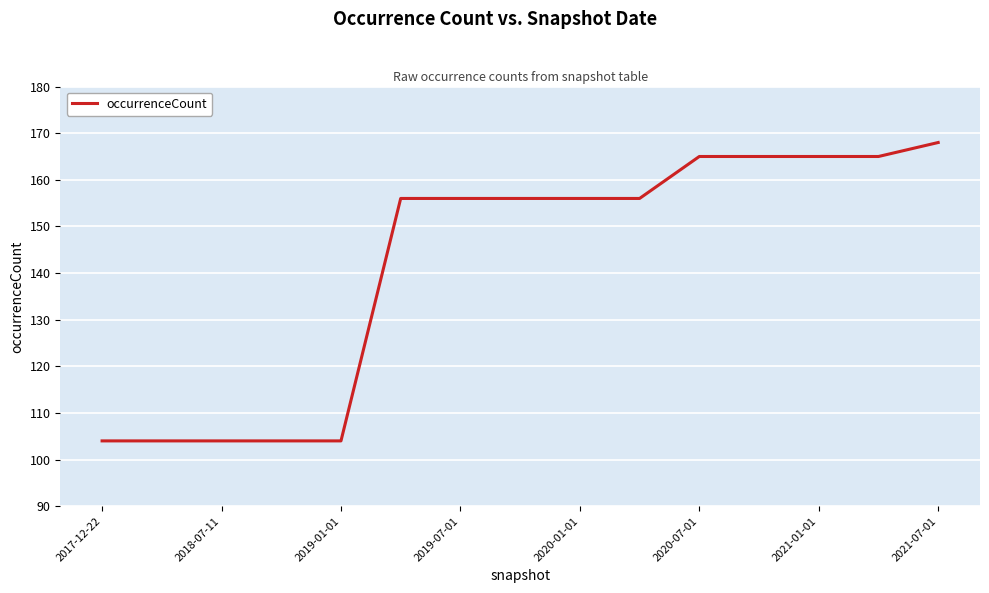

What is the greatest value displayed?

168